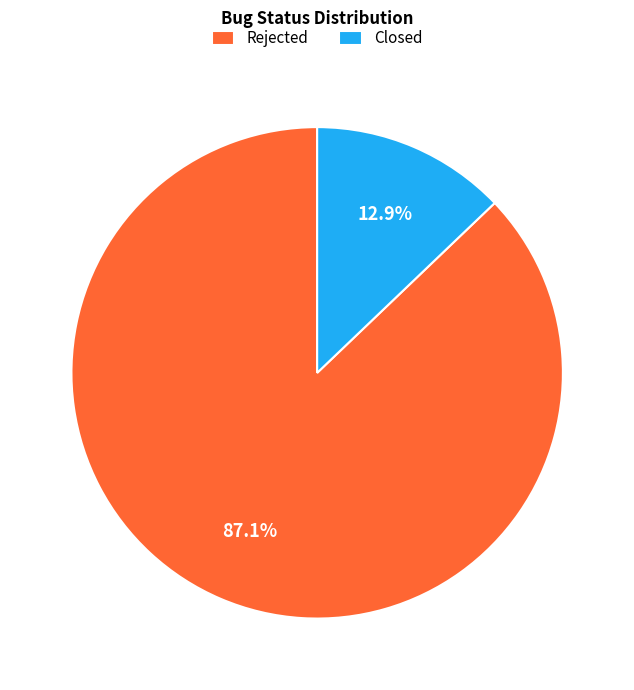

Does any single category account for the majority?

Yes